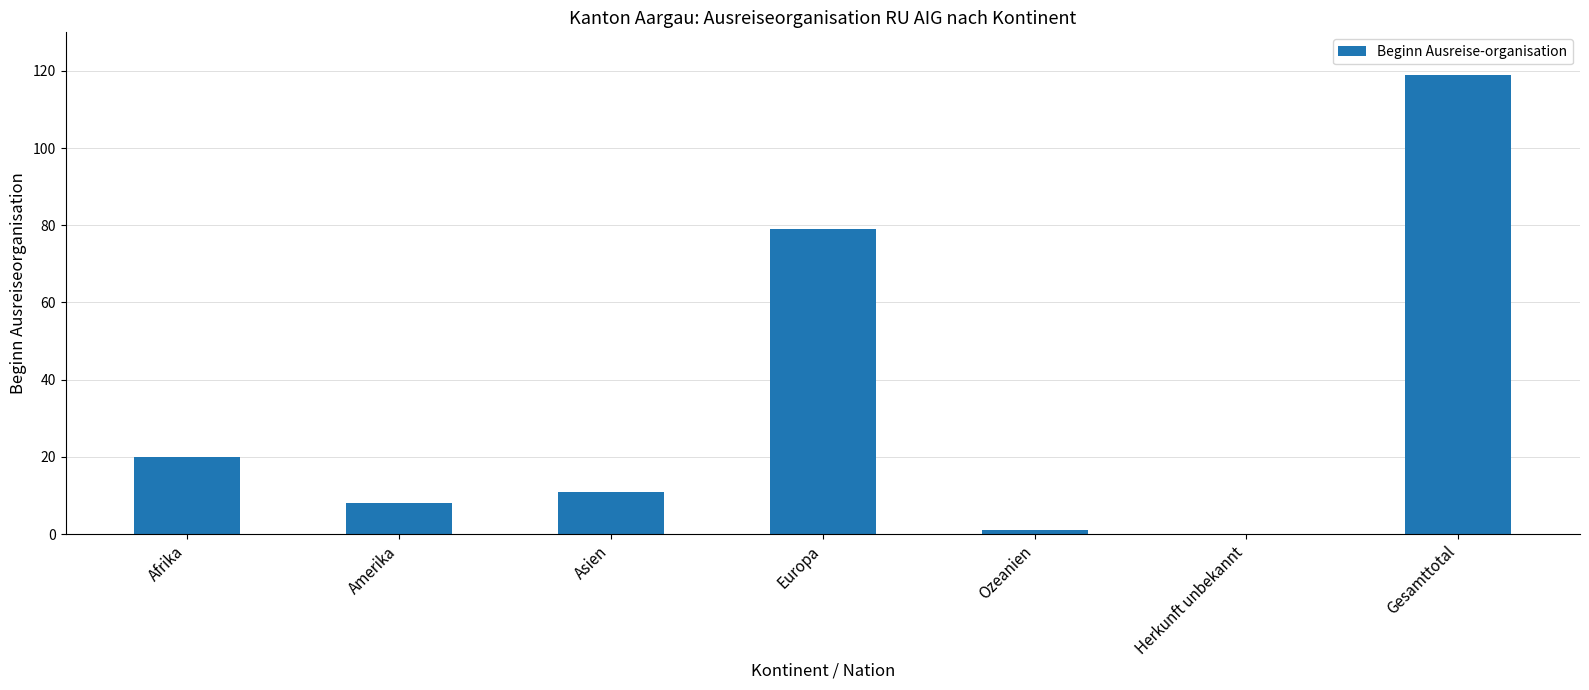

Reading left to right, extract all data points from this chart.

Afrika=20	Amerika=8	Asien=11	Europa=79	Ozeanien=1	Herkunft unbekannt=0	Gesamttotal=119